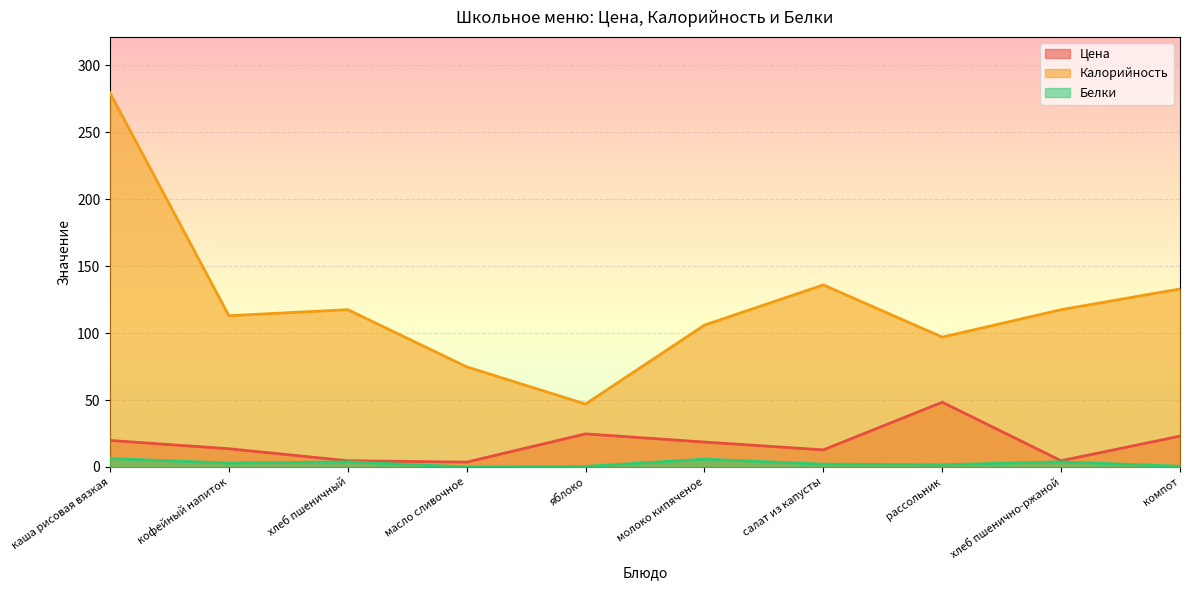

Reading left to right, list all the values displayed in this chart.

Цена: каша рисовая вязкая=19.8	кофейный напиток=13.6	хлеб пшеничный=4.6	масло сливочное=3.6	яблоко=24.7	молоко кипяченое=18.6	салат из капусты=12.8	рассольник=48.4	хлеб пшенично-ржаной=4.6	компот=23.0
Калорийность: каша рисовая вязкая=279.4	кофейный напиток=113.0	хлеб пшеничный=117.5	масло сливочное=74.8	яблоко=47.0	молоко кипяченое=106.0	салат из капусты=136.0	рассольник=97.0	хлеб пшенично-ржаной=117.5	компот=133.0
Белки: каша рисовая вязкая=6.3	кофейный напиток=2.9	хлеб пшеничный=3.8	масло сливочное=0.0	яблоко=0.4	молоко кипяченое=5.8	салат из капусты=2.1	рассольник=1.6	хлеб пшенично-ржаной=3.8	компот=0.5